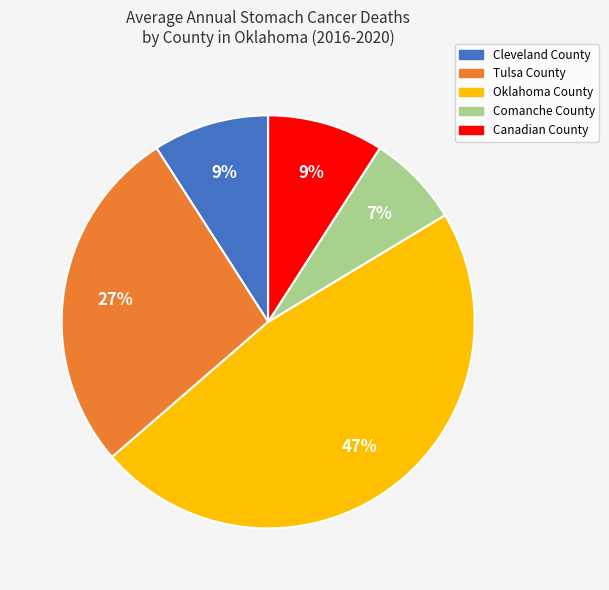

Is it true that Tulsa County is 13% of the pie?

False